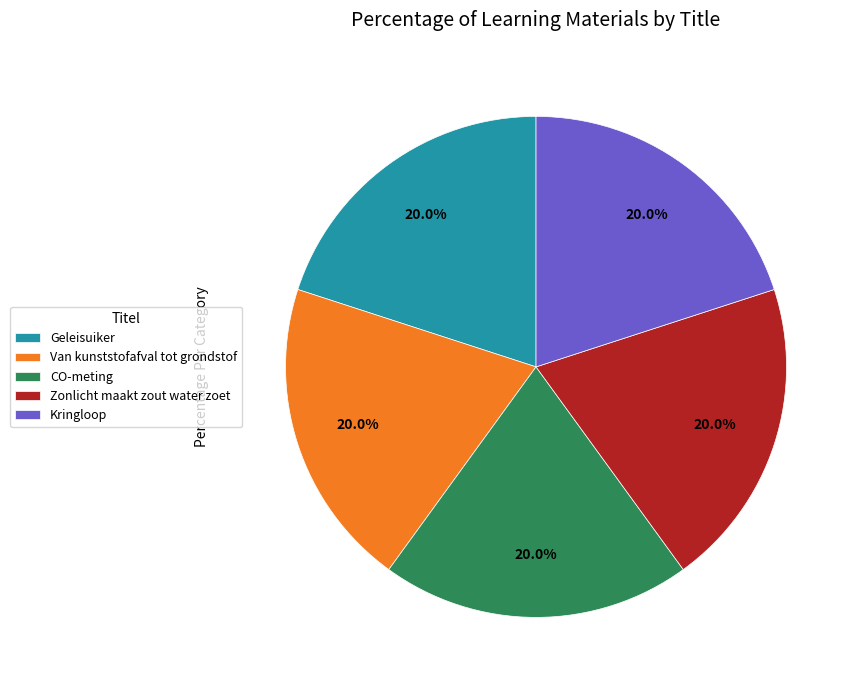

To the nearest percent, what is the average slice percentage?

20%